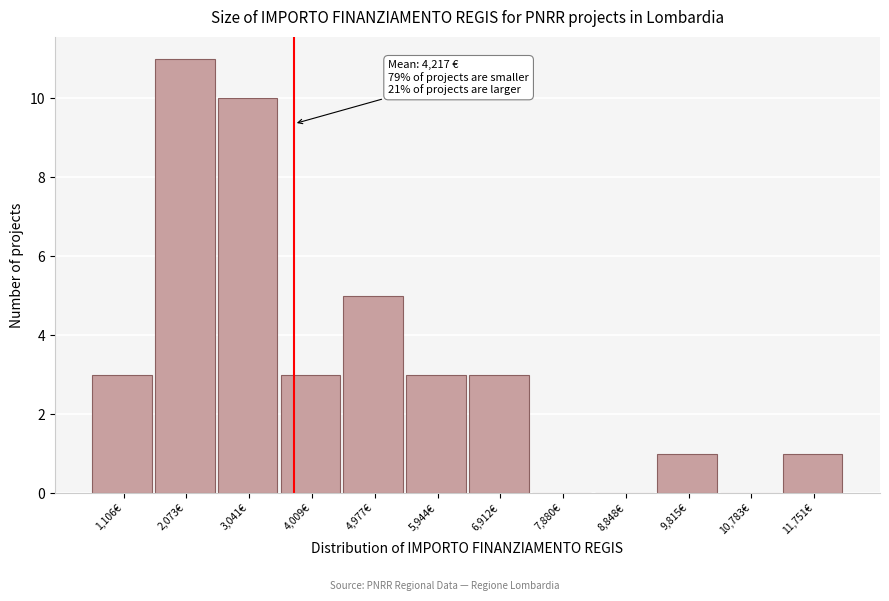

Reading left to right, what are all the values shown in this chart?

1,106€=3	2,073€=11	3,041€=10	4,009€=3	4,977€=5	5,944€=3	6,912€=3	7,880€=0	8,848€=0	9,815€=1	10,783€=0	11,751€=1